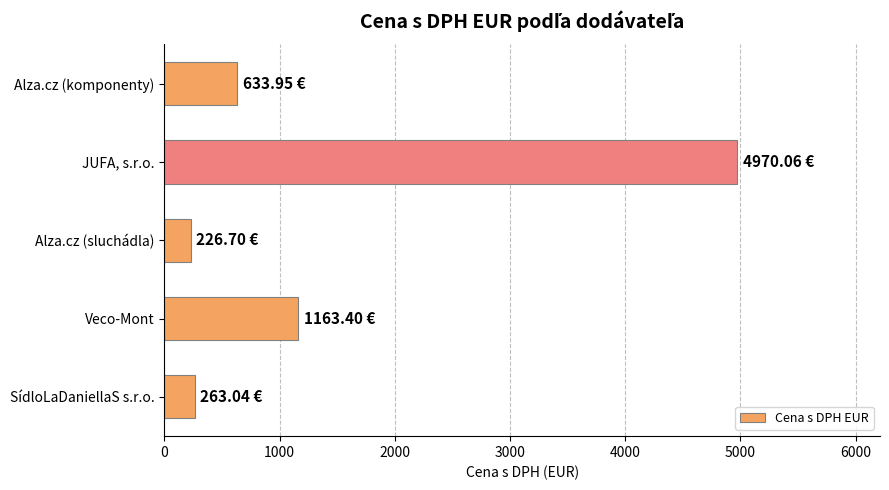

What is the difference between the maximum and minimum values?

4743.4